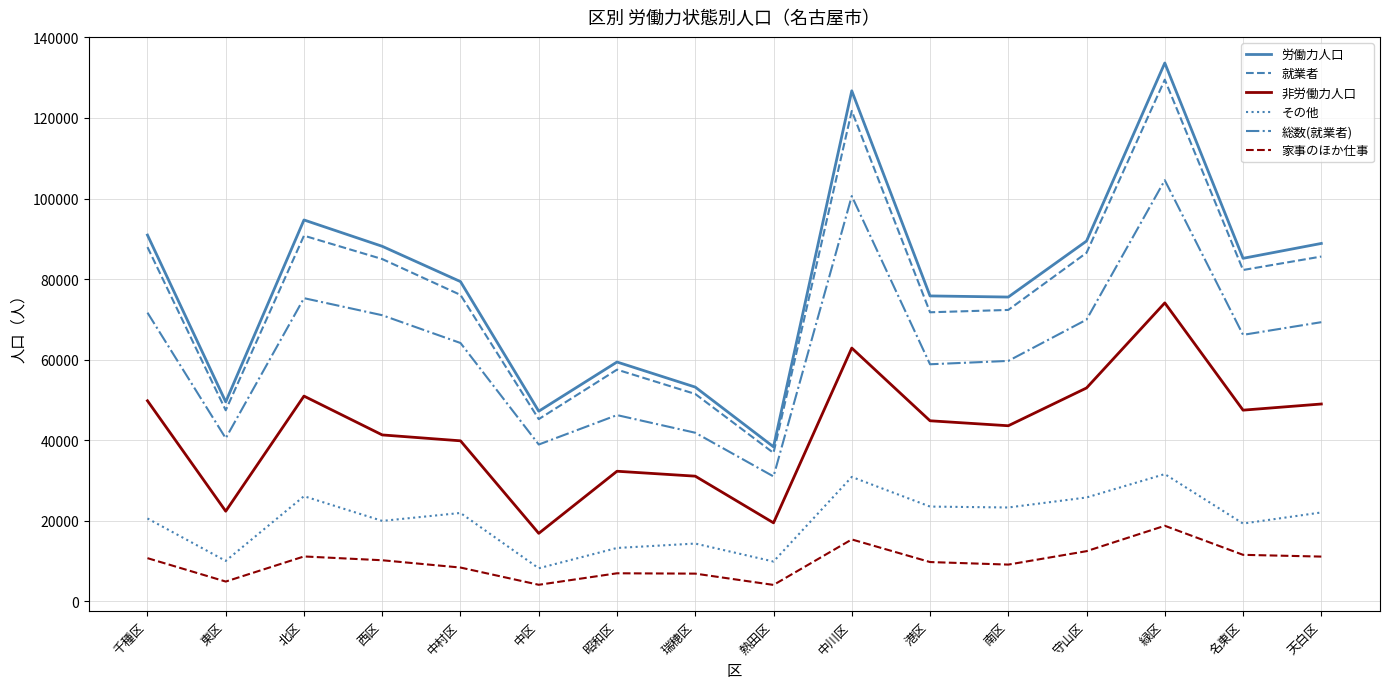

True or false: 非労働力人口 has a value of 64607 at 南区.

False